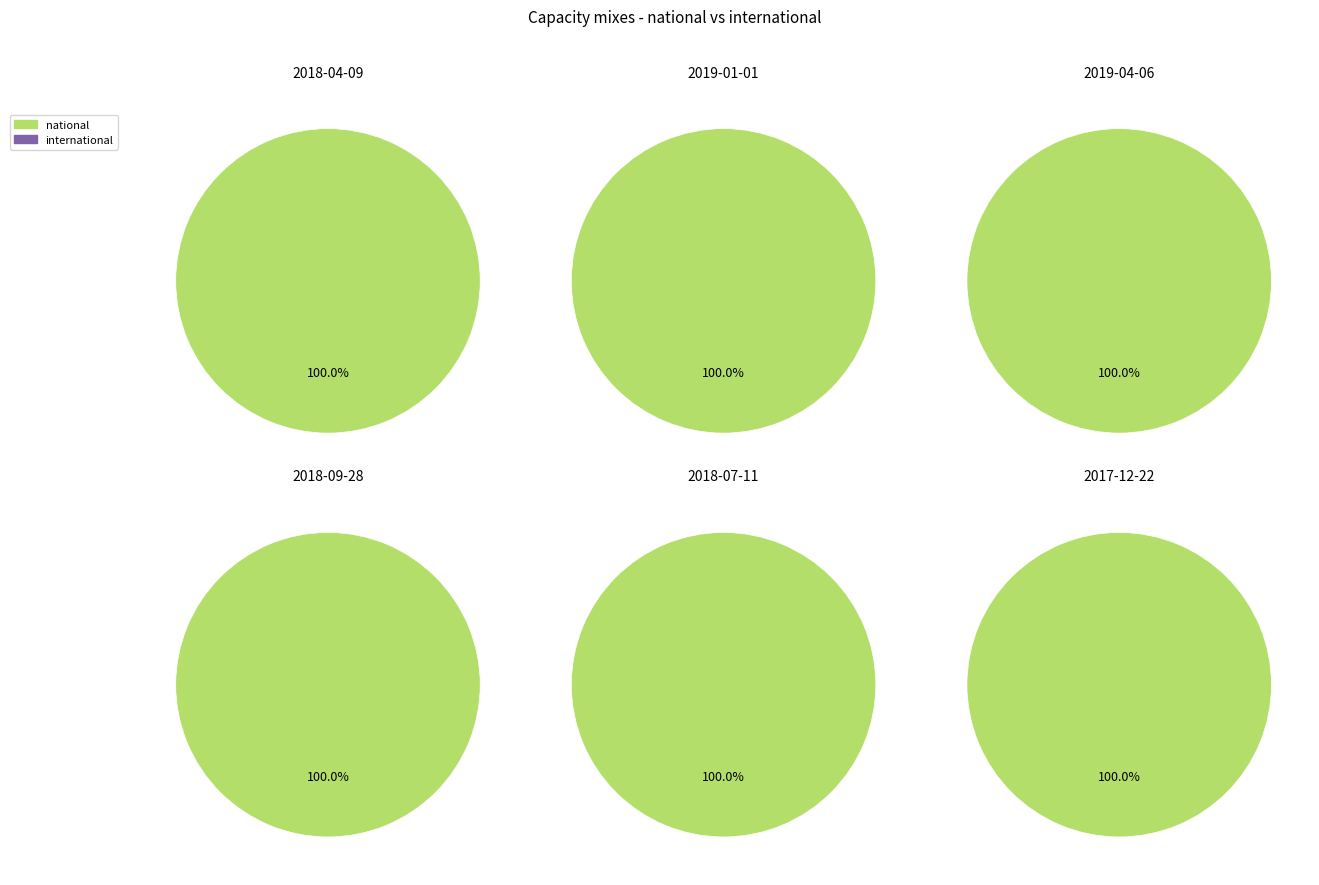

How many slices are in this pie chart?

6